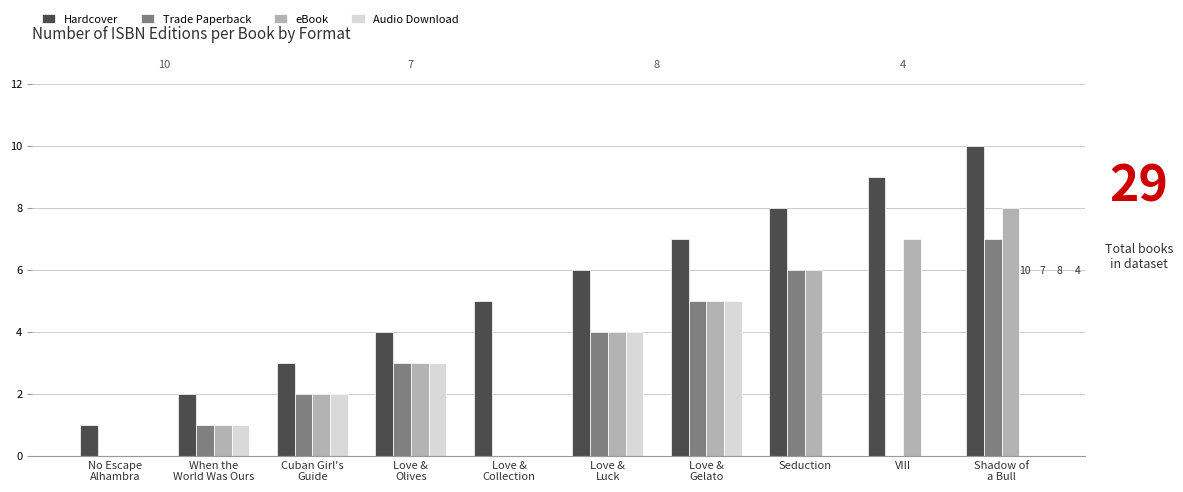

Is it true that Trade Paperback equals 3 at Cuban Girl's
Guide?

False